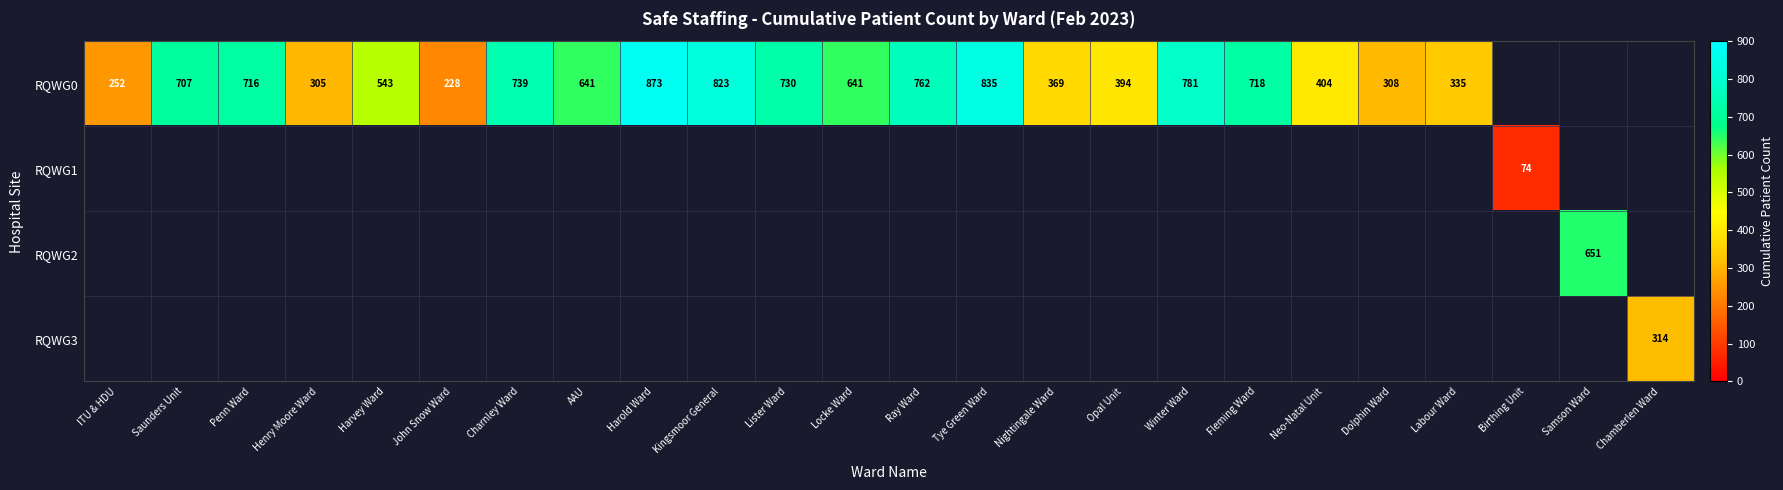

The RQWG0 series shows 641 at Locke Ward. True or false?

True